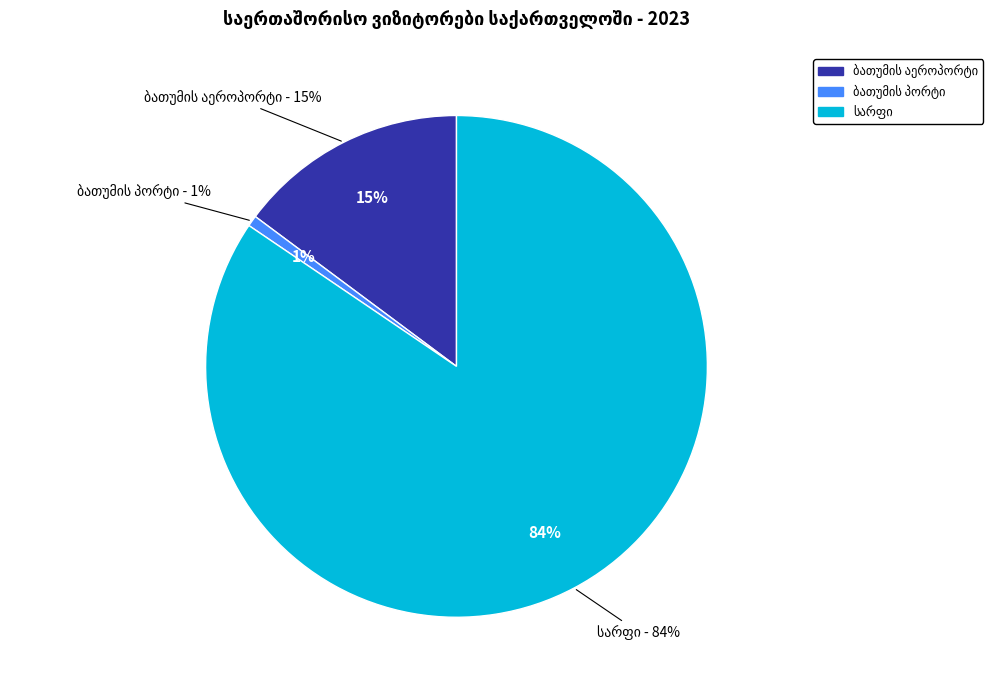

Rank the categories by value from highest to lowest.

სარფი, ბათუმის აეროპორტი, ბათუმის პორტი